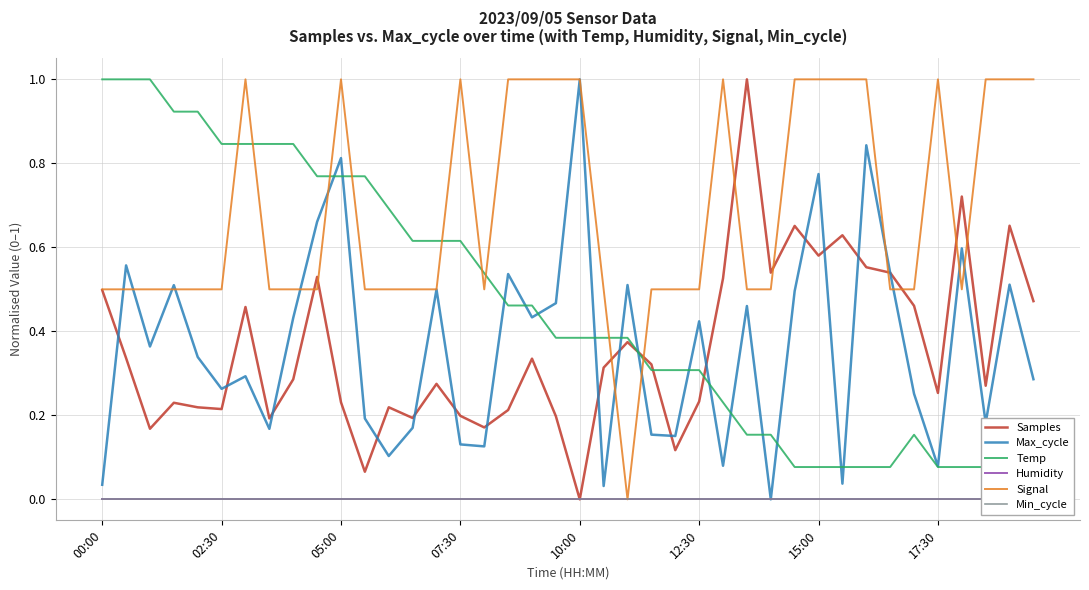

What is the highest value of the Signal series?

1.0